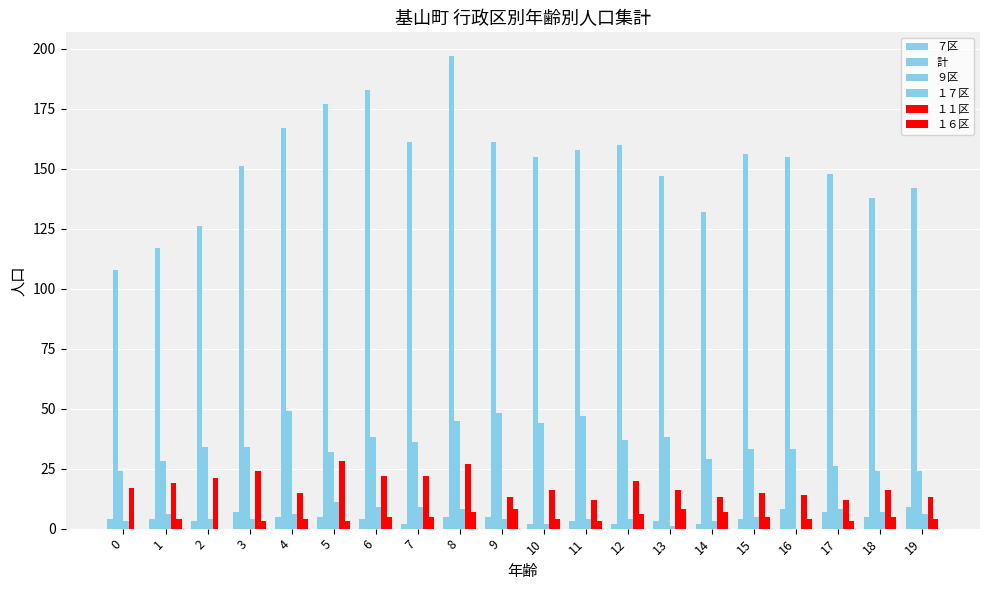

Reading left to right, what are all the values shown in this chart?

７区: 0=4	1=4	2=3	3=7	4=5	5=5	6=4	7=2	8=5	9=5	10=2	11=3	12=2	13=3	14=2	15=4	16=8	17=7	18=5	19=9
計: 0=108	1=117	2=126	3=151	4=167	5=177	6=183	7=161	8=197	9=161	10=155	11=158	12=160	13=147	14=132	15=156	16=155	17=148	18=138	19=142
９区: 0=24	1=28	2=34	3=34	4=49	5=32	6=38	7=36	8=45	9=48	10=44	11=47	12=37	13=38	14=29	15=33	16=33	17=26	18=24	19=24
１７区: 0=3	1=6	2=4	3=4	4=6	5=11	6=9	7=9	8=8	9=4	10=2	11=4	12=4	13=1	14=3	15=5	16=0	17=8	18=7	19=6
１１区: 0=17	1=19	2=21	3=24	4=15	5=28	6=22	7=22	8=27	9=13	10=16	11=12	12=20	13=16	14=13	15=15	16=14	17=12	18=16	19=13
１６区: 0=0	1=4	2=0	3=3	4=4	5=3	6=5	7=5	8=7	9=8	10=4	11=3	12=6	13=8	14=7	15=5	16=4	17=3	18=5	19=4